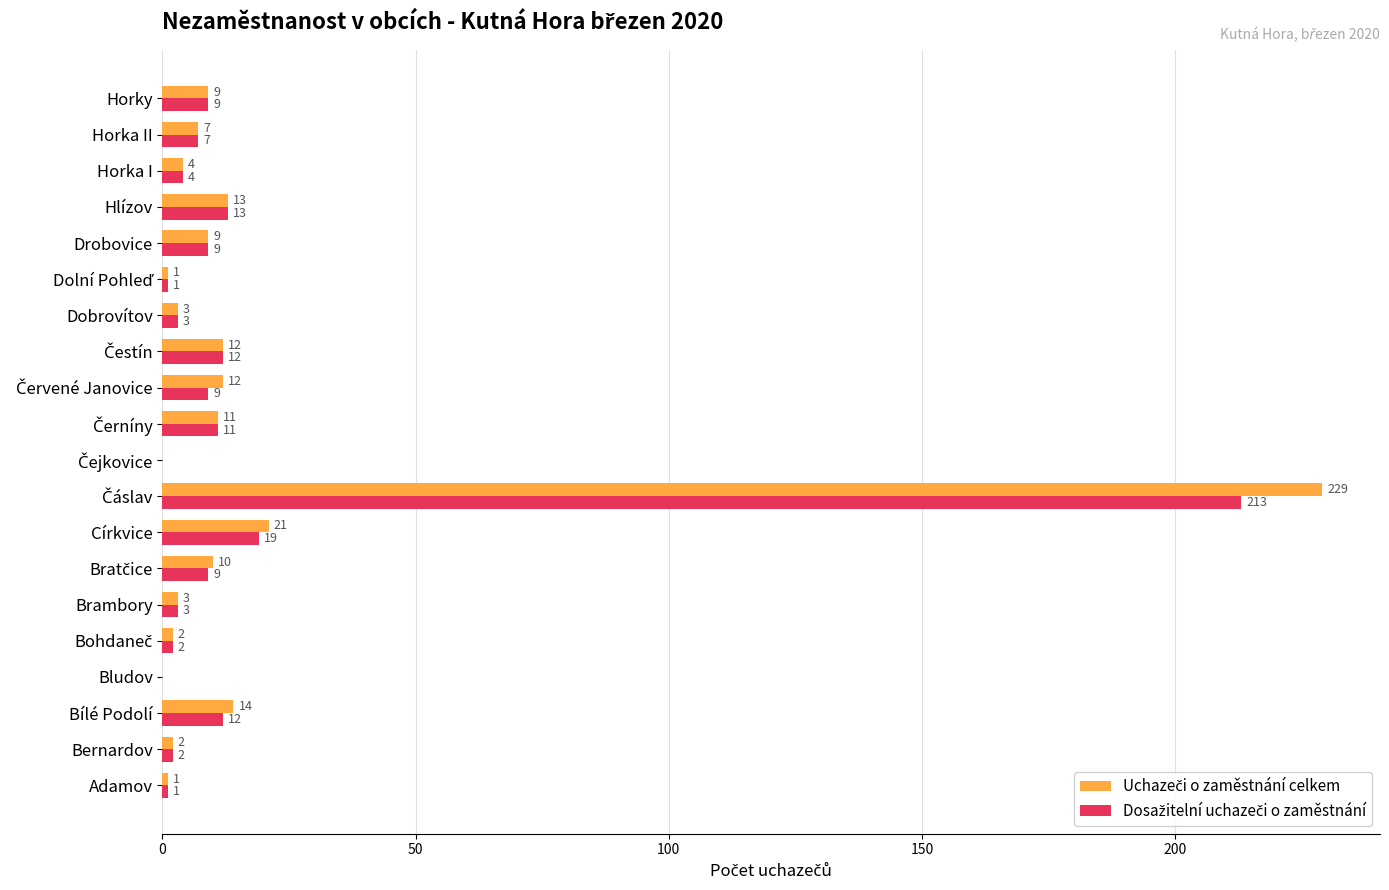

What is the total value across all series at Církvice?

40